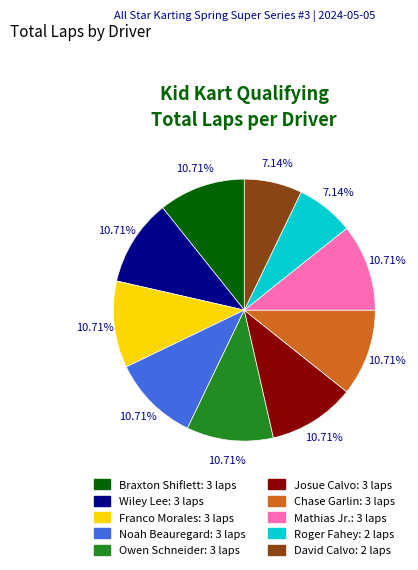

Is there a majority slice in this chart?

No